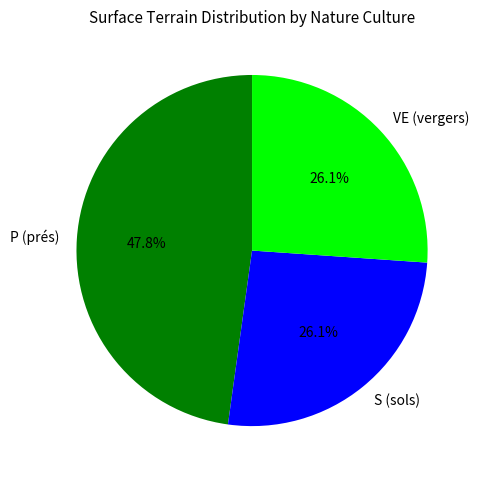

To the nearest percent, what portion does VE (vergers) represent?

26%